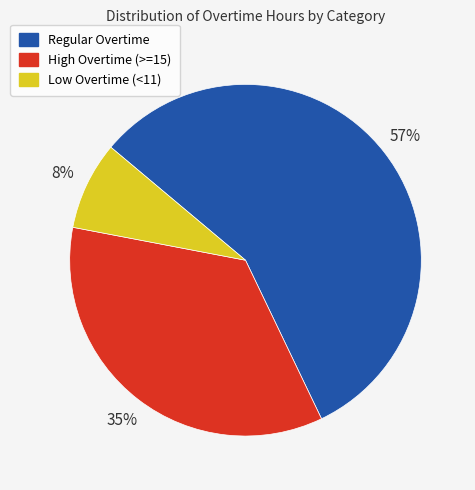

The High Overtime (>=15) slice represents 35% of the pie. True or false?

True